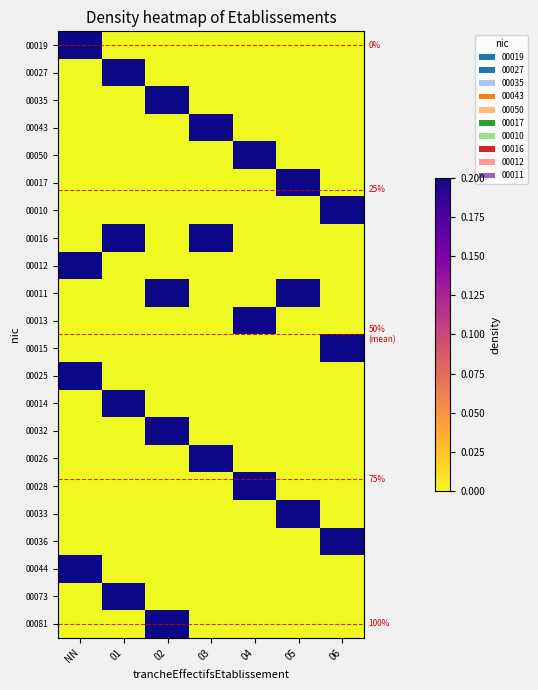

Is it true that 00015 equals -0.2 at 04?

False